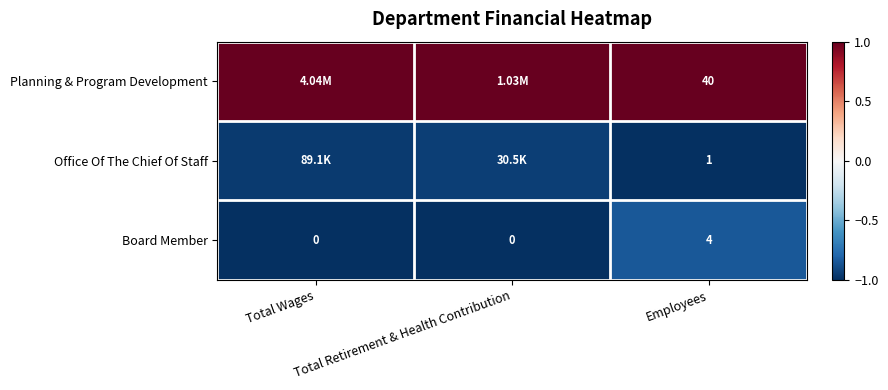

Which series has the largest total across all categories?

Planning & Program Development